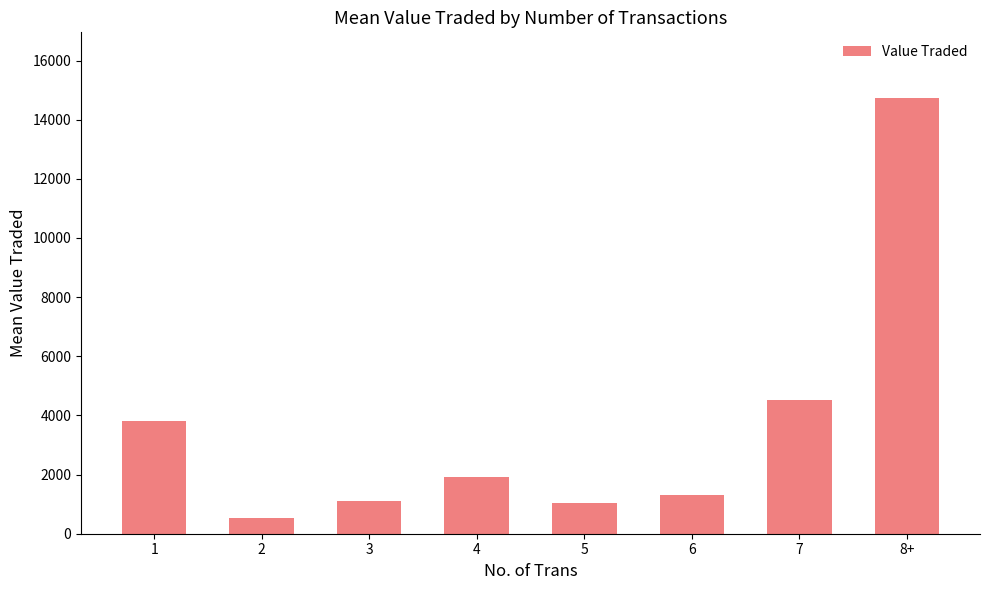

Count the number of data series in this chart.

1